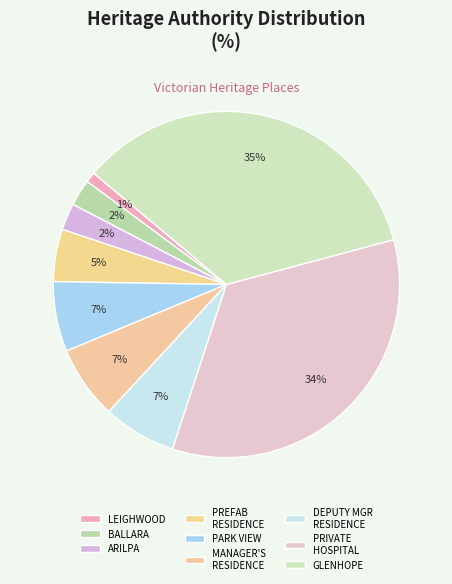

Is there a majority slice in this chart?

No